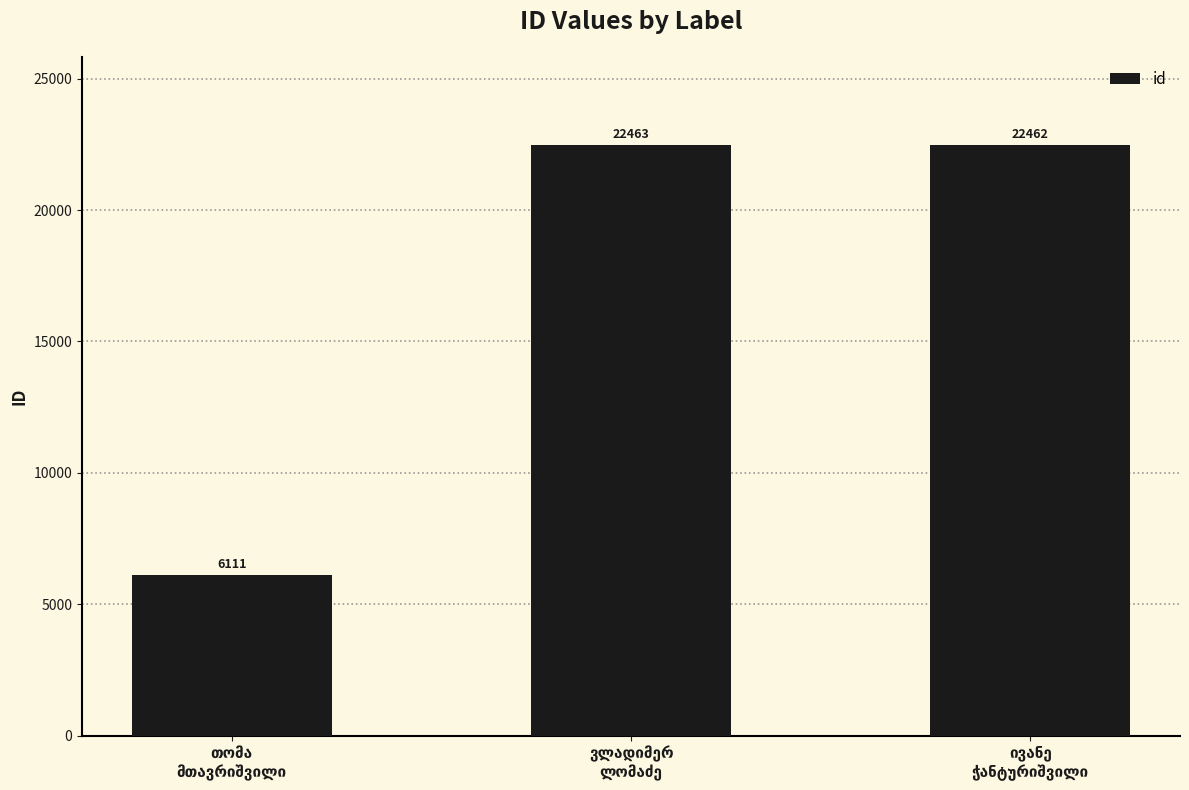

What is the difference between the maximum and minimum values?

16352